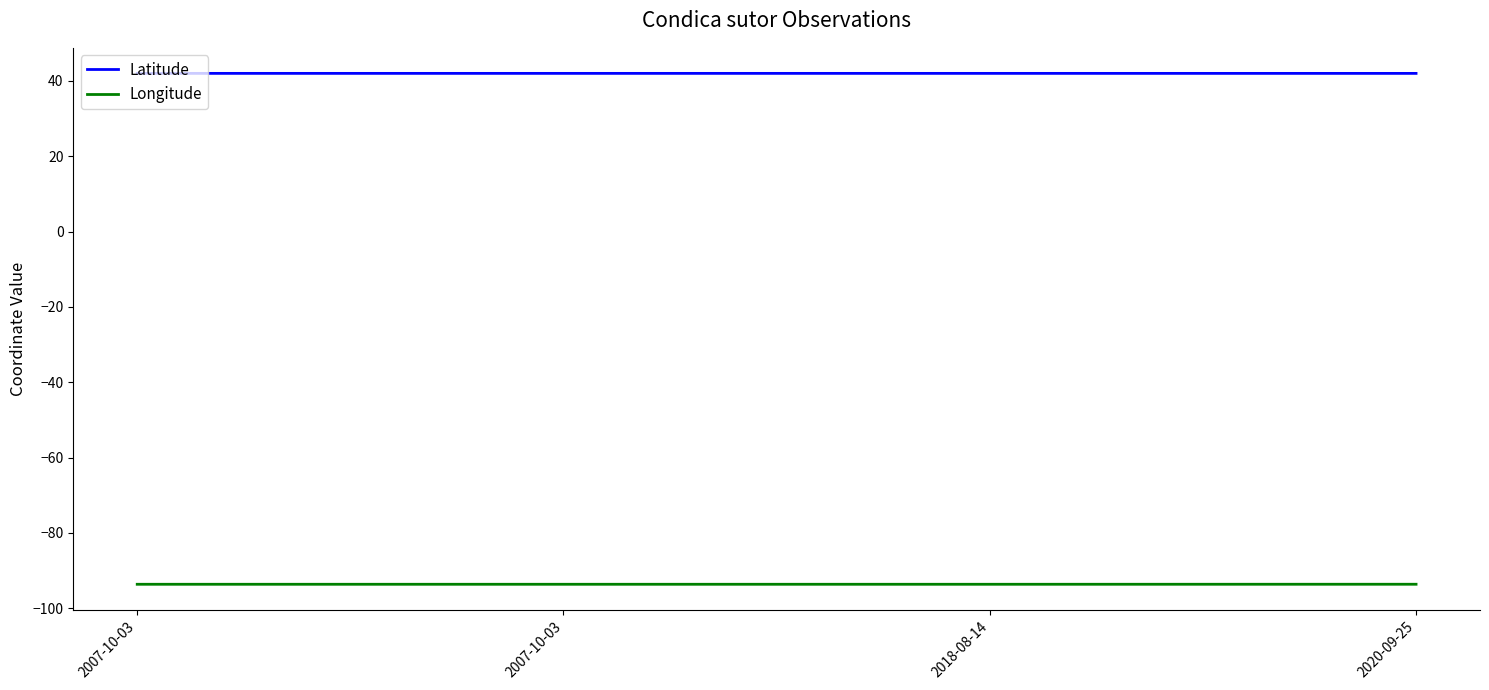

Does the chart display data point markers on the line(s)?

No